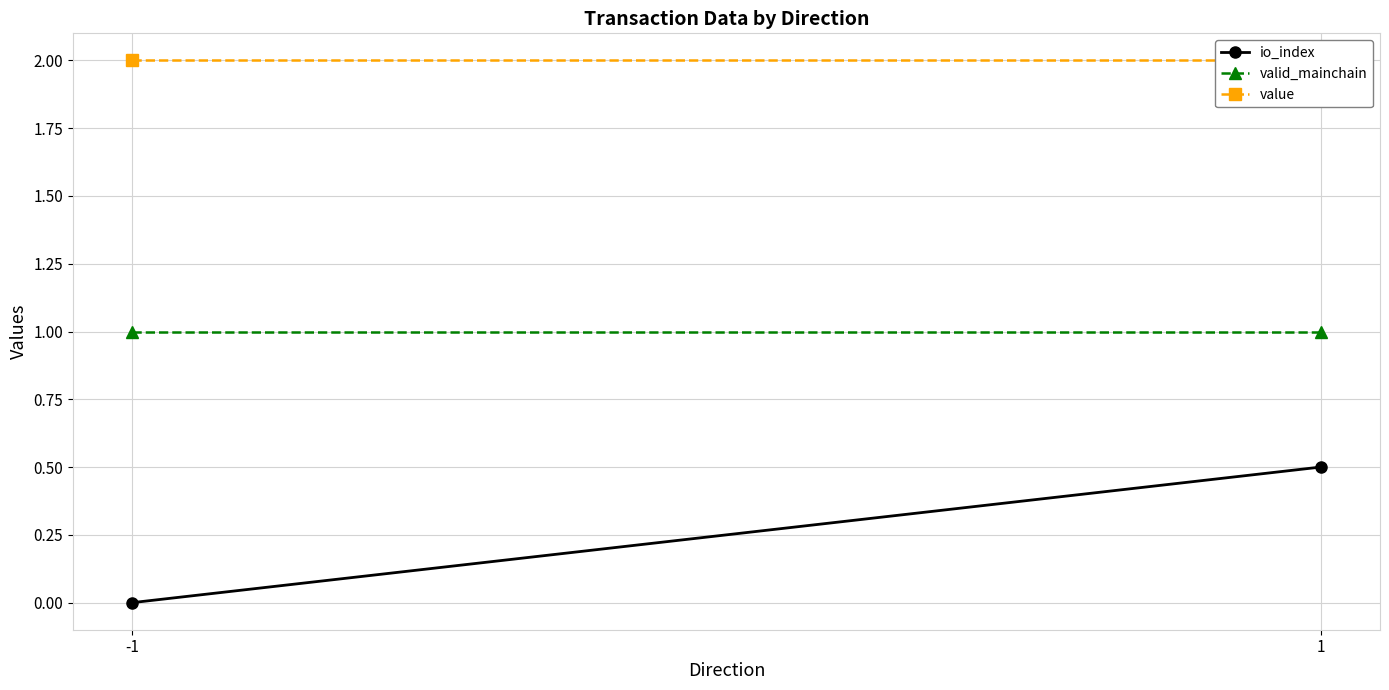

At which category is the sum across all series the highest?

1